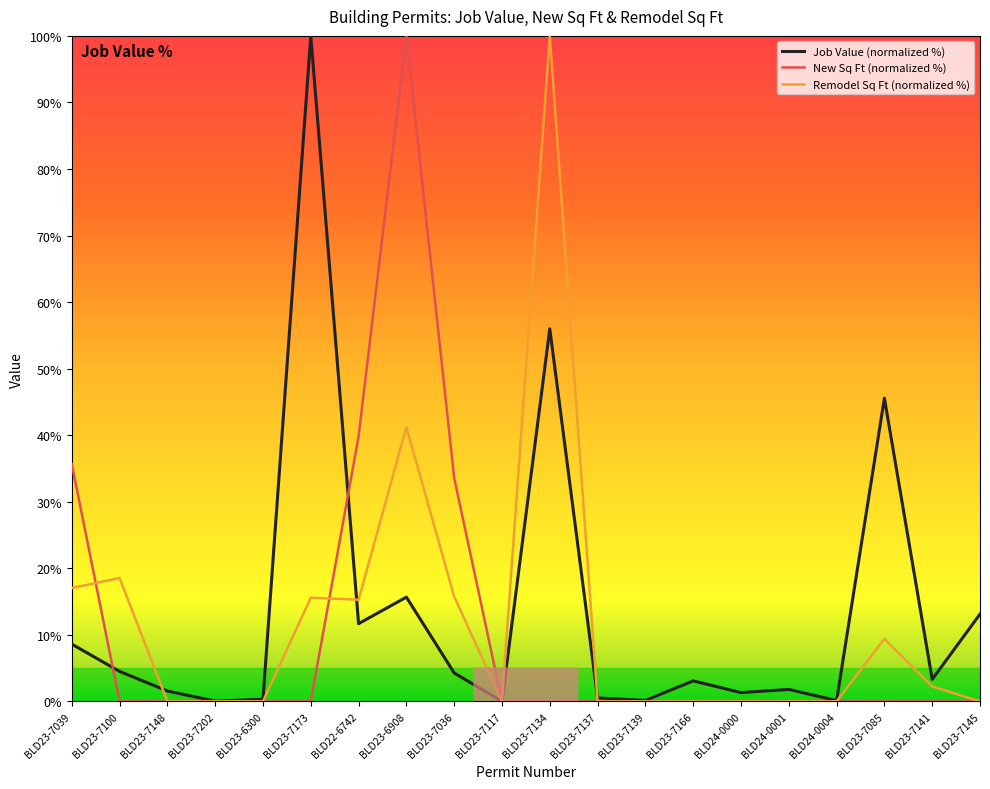

What position from the right is BLD23-7036?

12